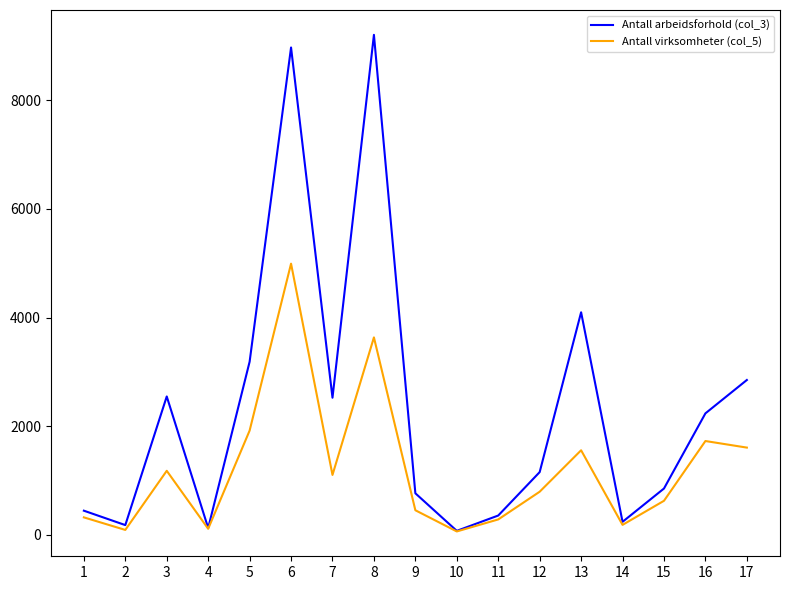

Is this an area chart (filled region under the line)?

No